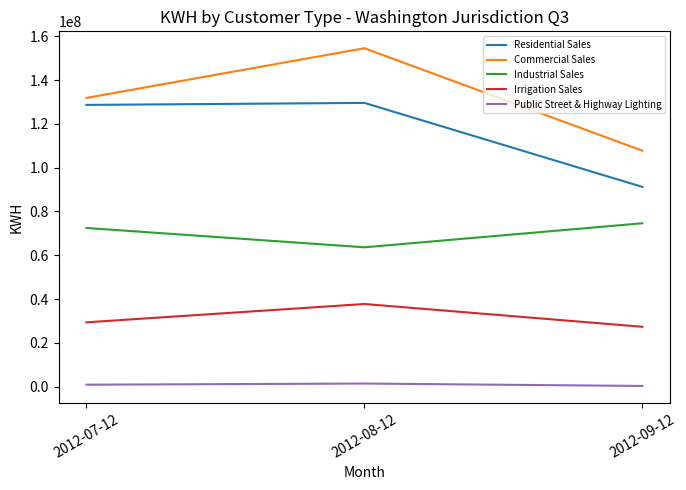

The Commercial Sales series shows 131916644 at 2012-07-12. True or false?

True